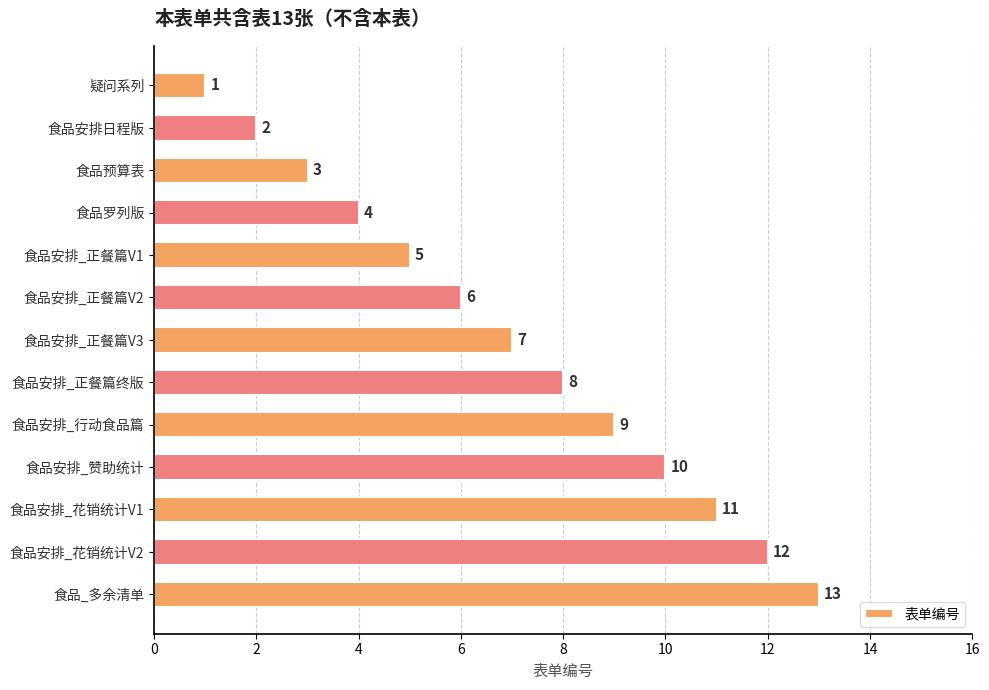

The chart shows a value of 3 at 食品预算表. True or false?

True